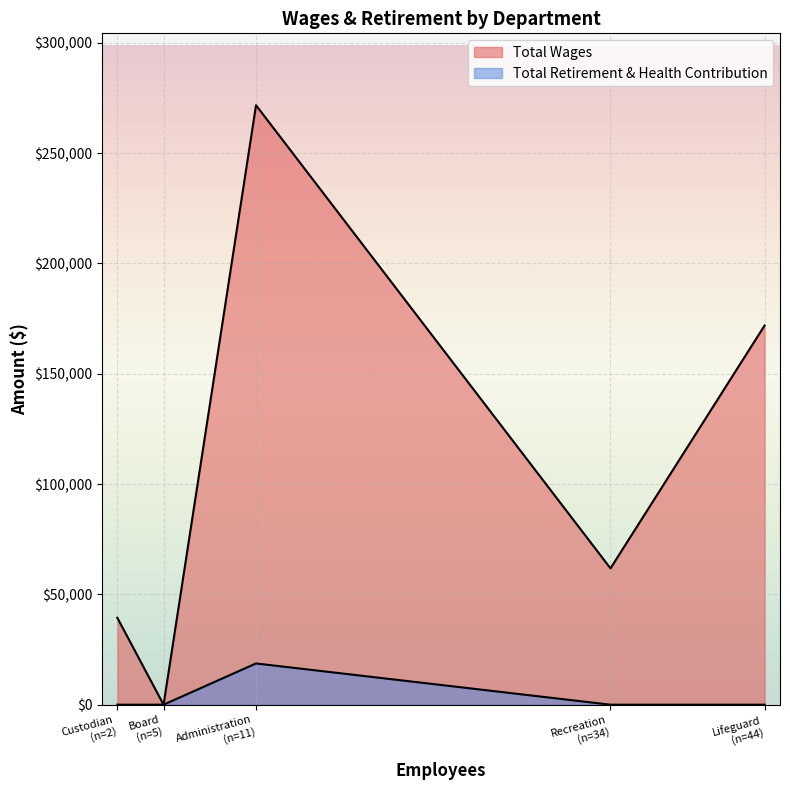

Rank the series at Administration from lowest to highest value.

Total Retirement & Health Contribution, Total Wages